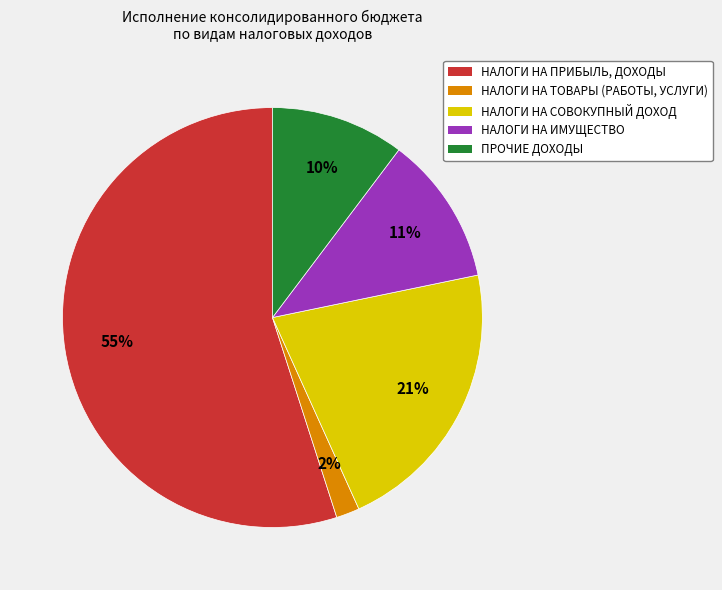

Which slice is the smallest?

НАЛОГИ НА ТОВАРЫ (РАБОТЫ, УСЛУГИ)